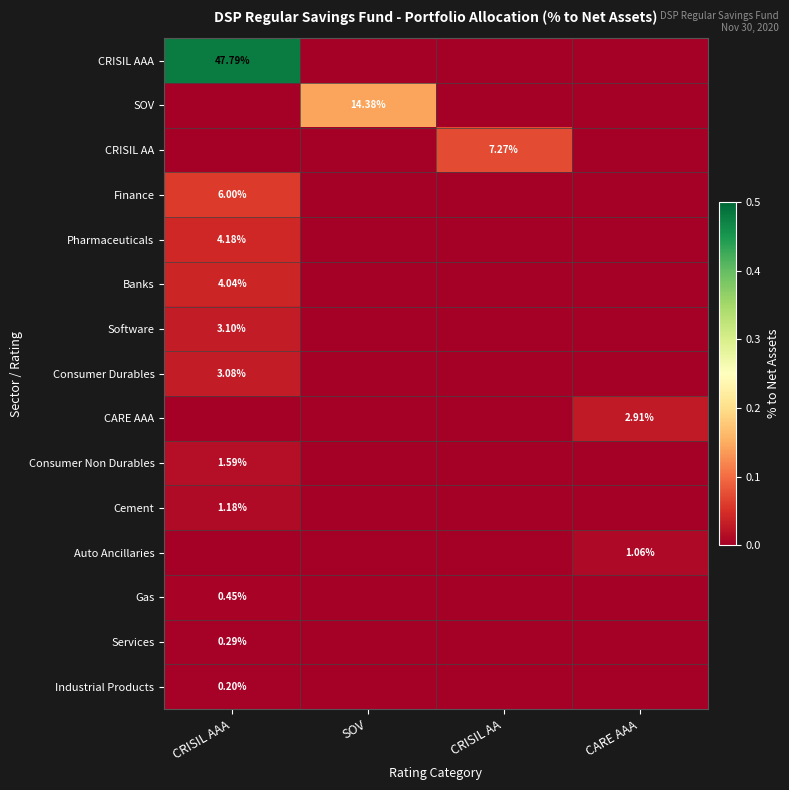

What is the difference between the highest and lowest values at CRISIL AAA?

0.5